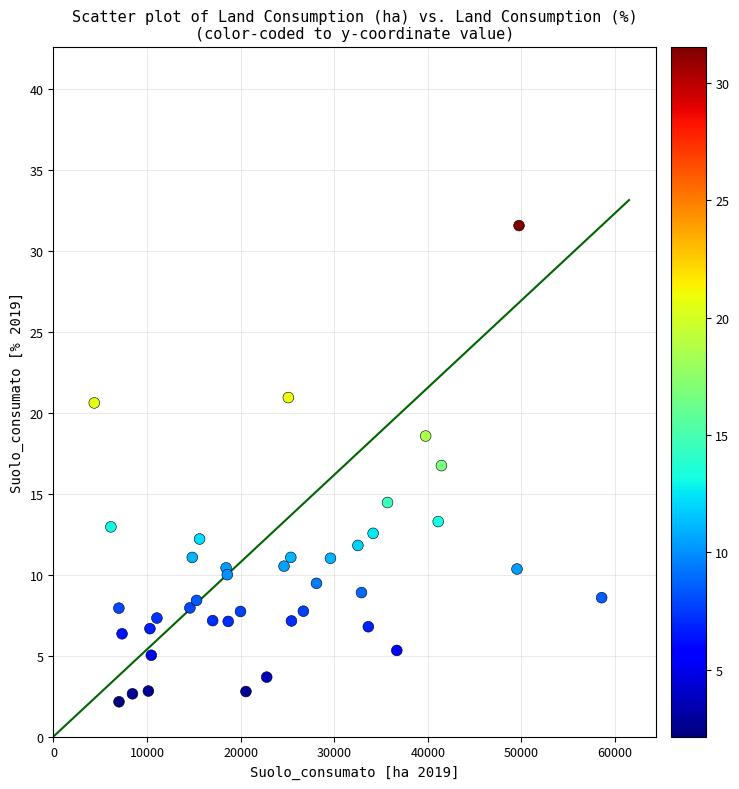

What Y value in the scatter plot is closest to 16?

16.7